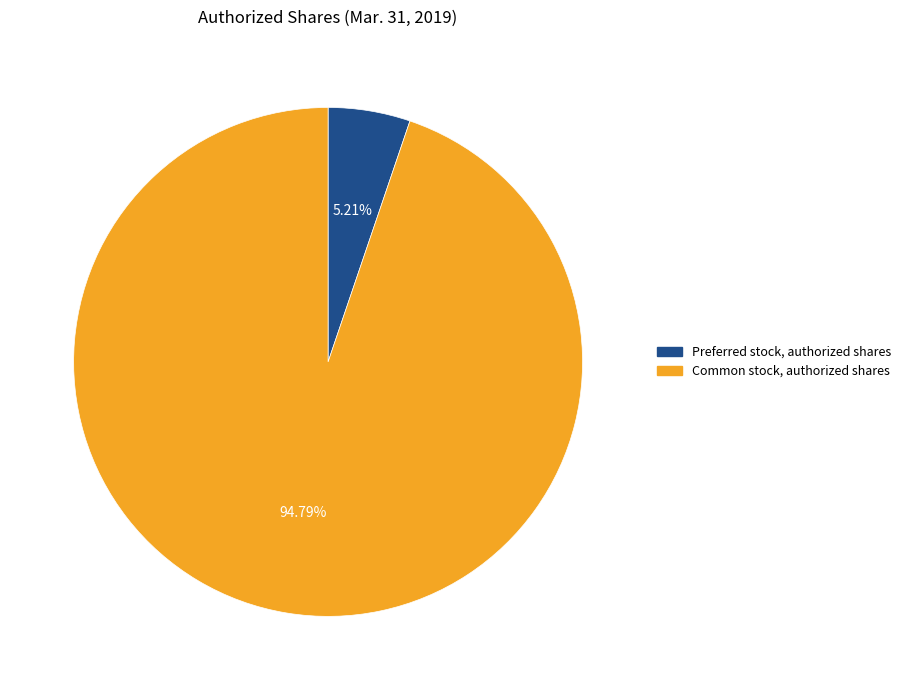

Is there a majority slice in this chart?

Yes